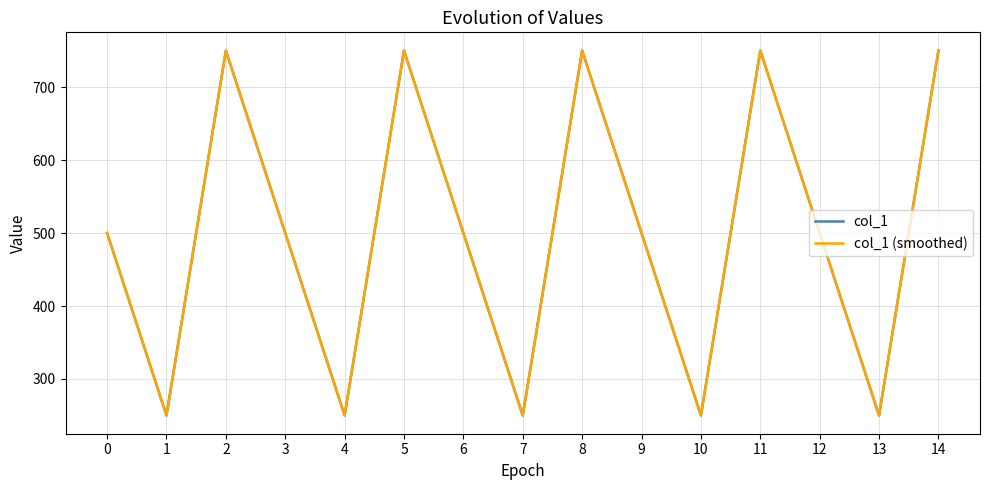

Is this an area chart (filled region under the line)?

No